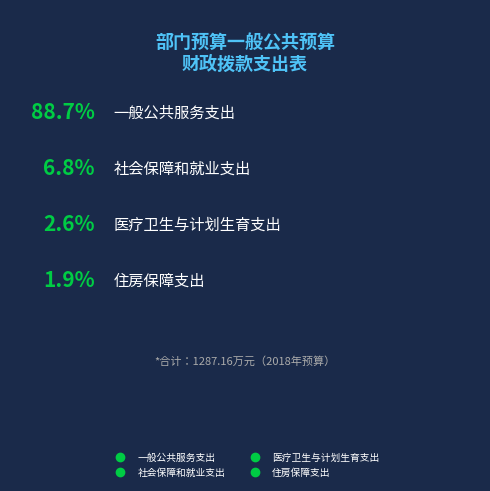

What is the largest slice in the pie chart?

一般公共服务支出